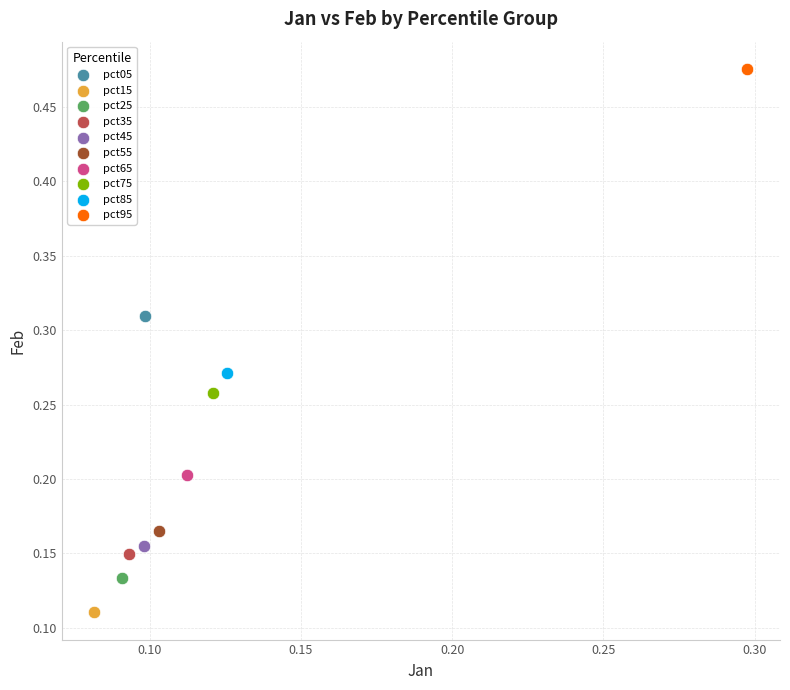

What are all the series names shown in the legend?

pct05, pct15, pct25, pct35, pct45, pct55, pct65, pct75, pct85, pct95